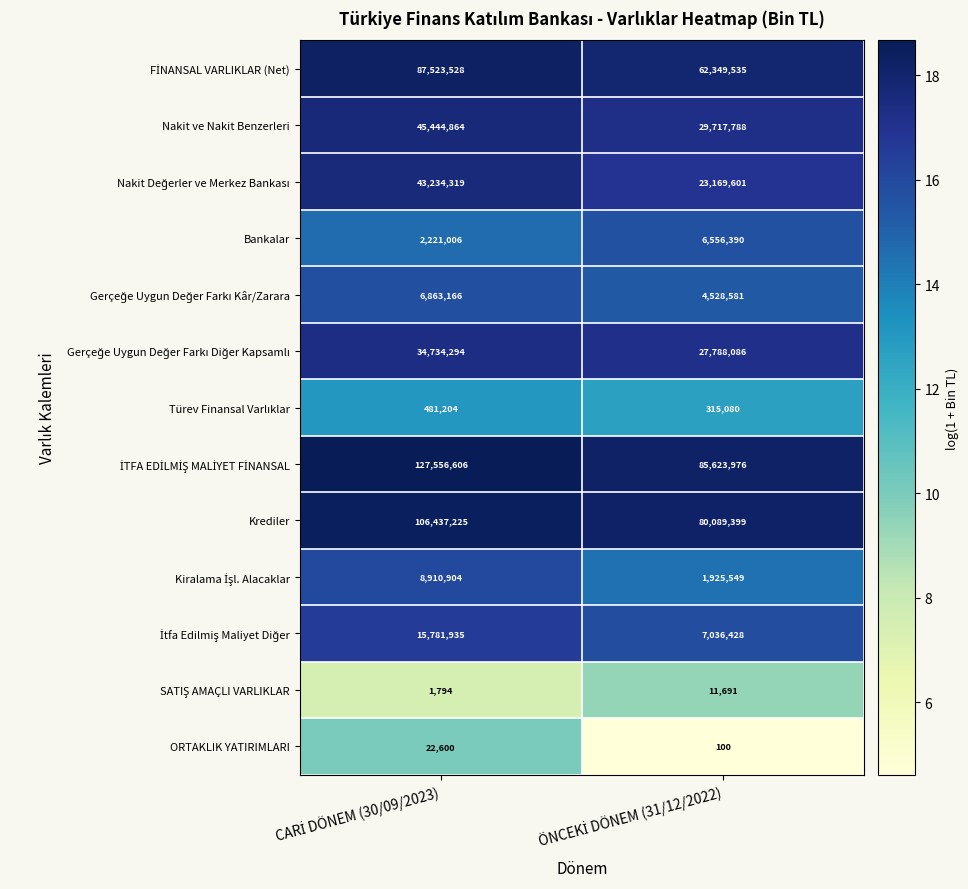

What is the sum of all Bankalar values?

8777396